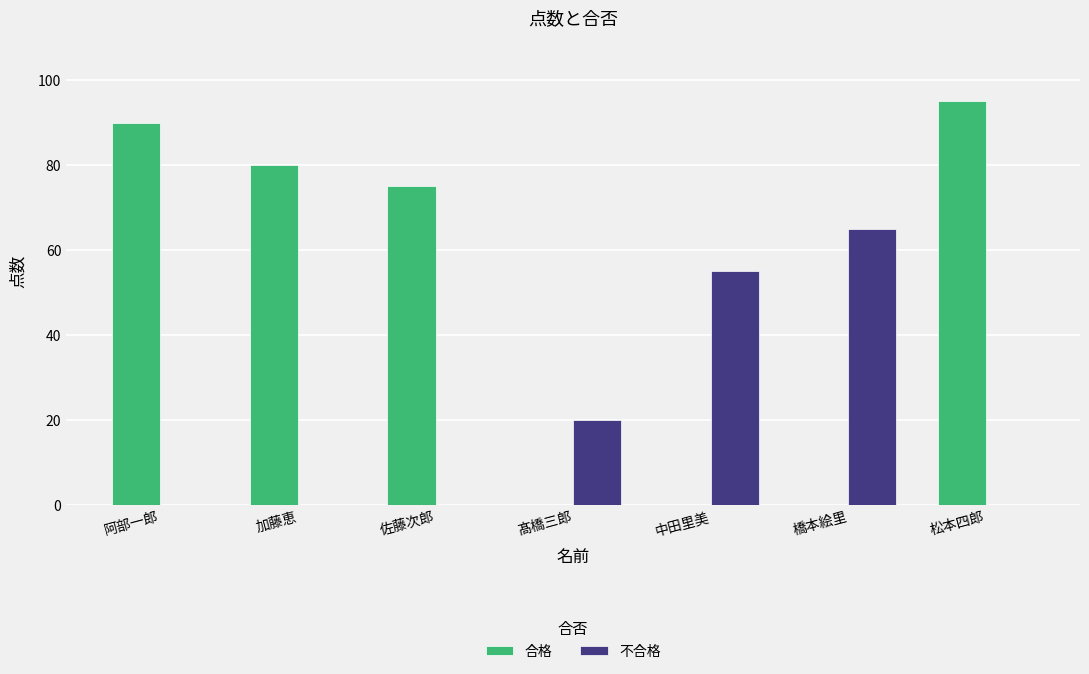

What is the greatest value displayed?

95